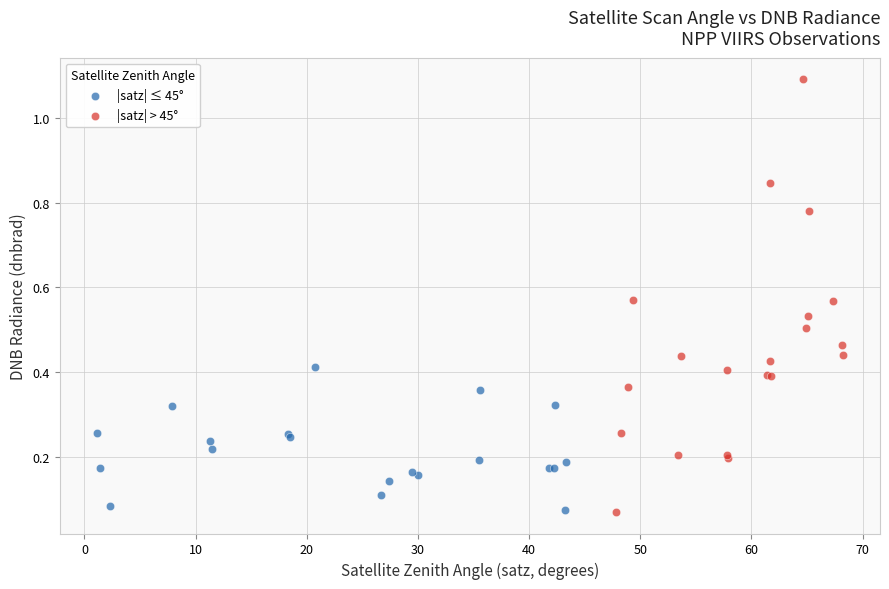

What are all the series names shown in the legend?

|satz| ≤ 45°, |satz| > 45°